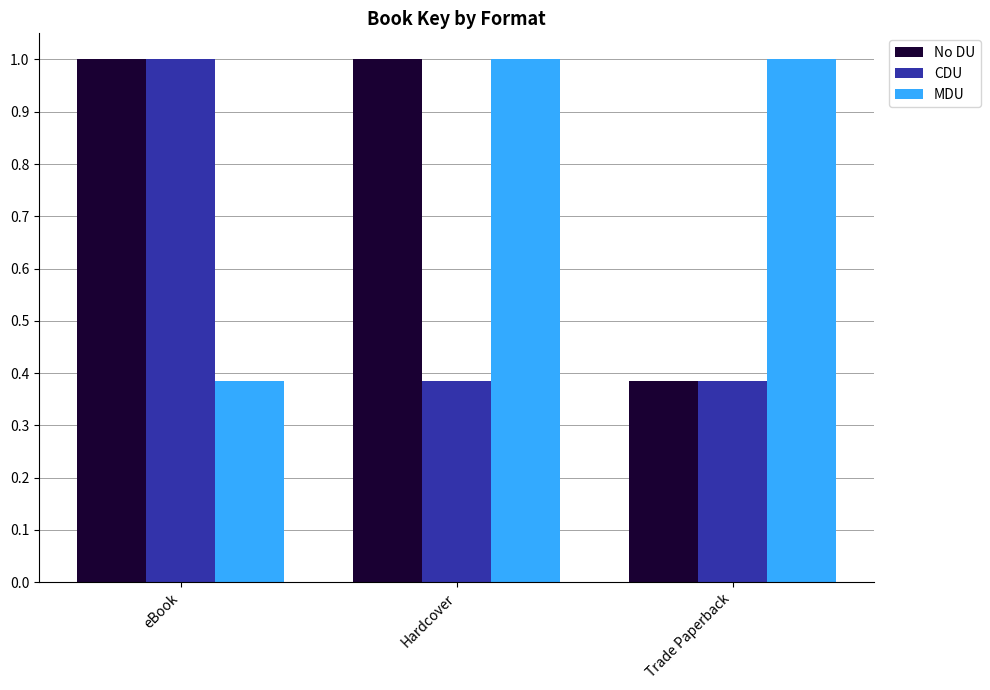

What is the label of the 1st bar from the left?

eBook